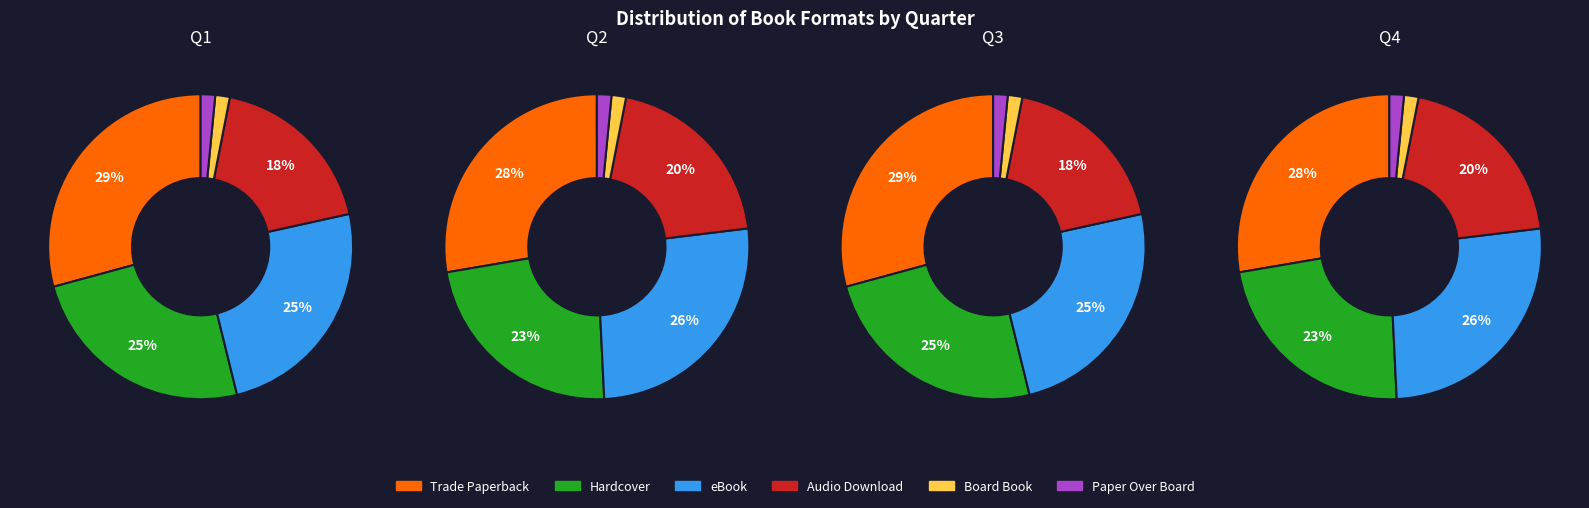

What is the largest slice in the pie chart?

Trade Paperback